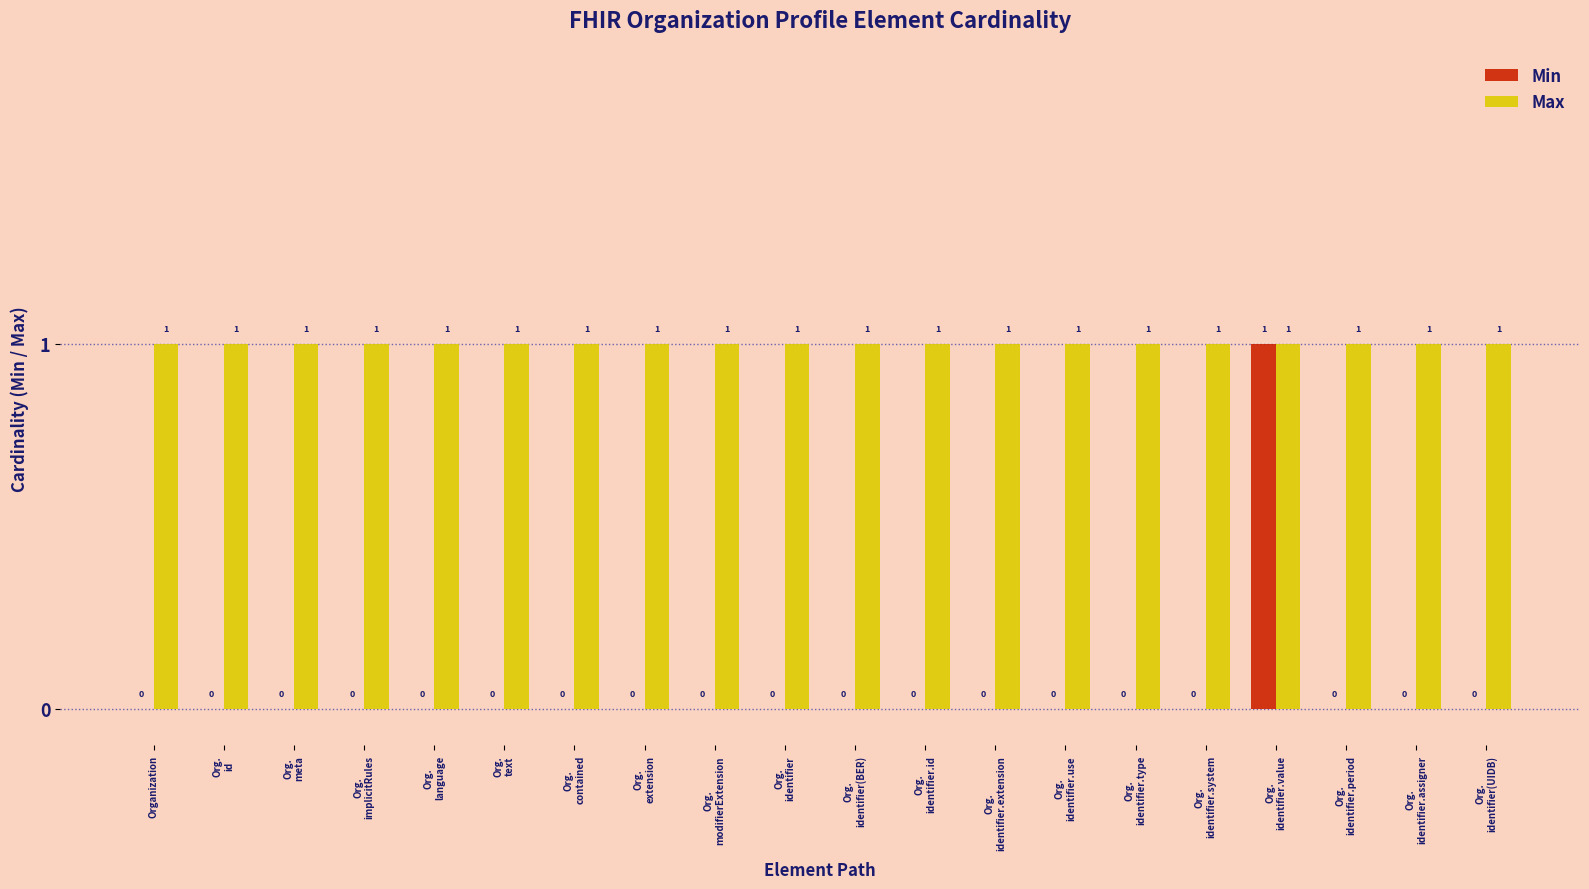

What is the sum of all Max values?

20